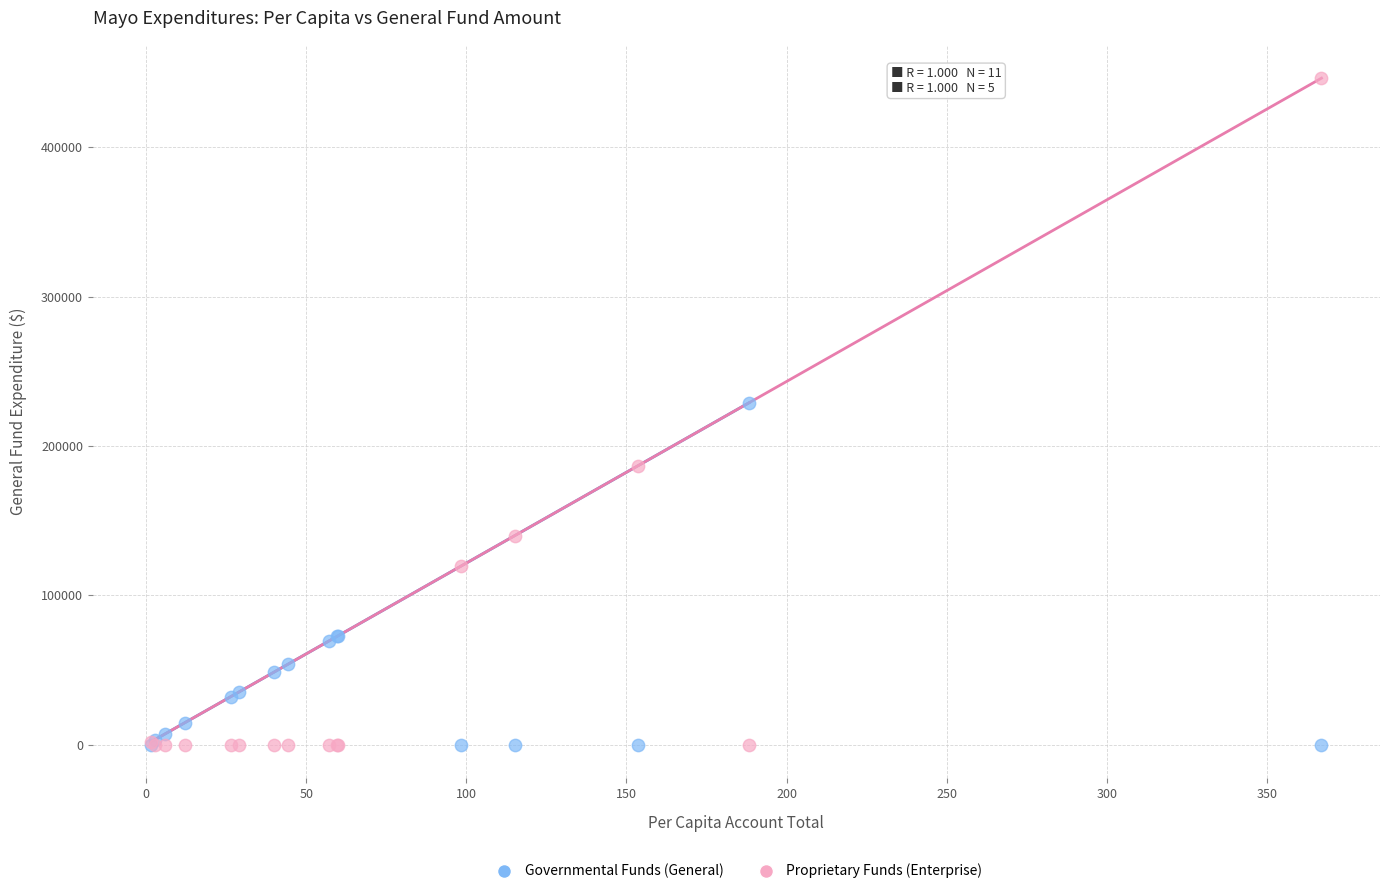

Across all series, what Y value is closest to 223200?

228921